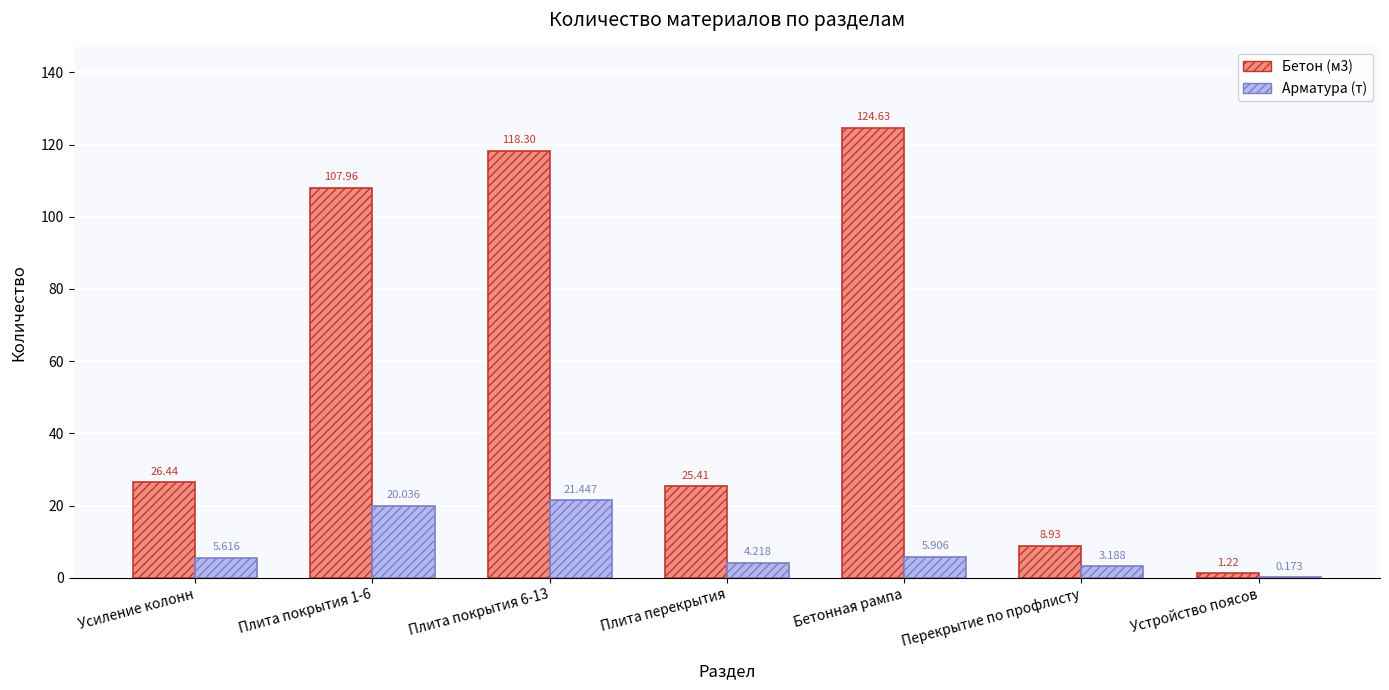

Is the value of Бетон (м3) at Плита покрытия 6-13 greater than the value of Арматура (т) at Перекрытие по профлисту?

Yes